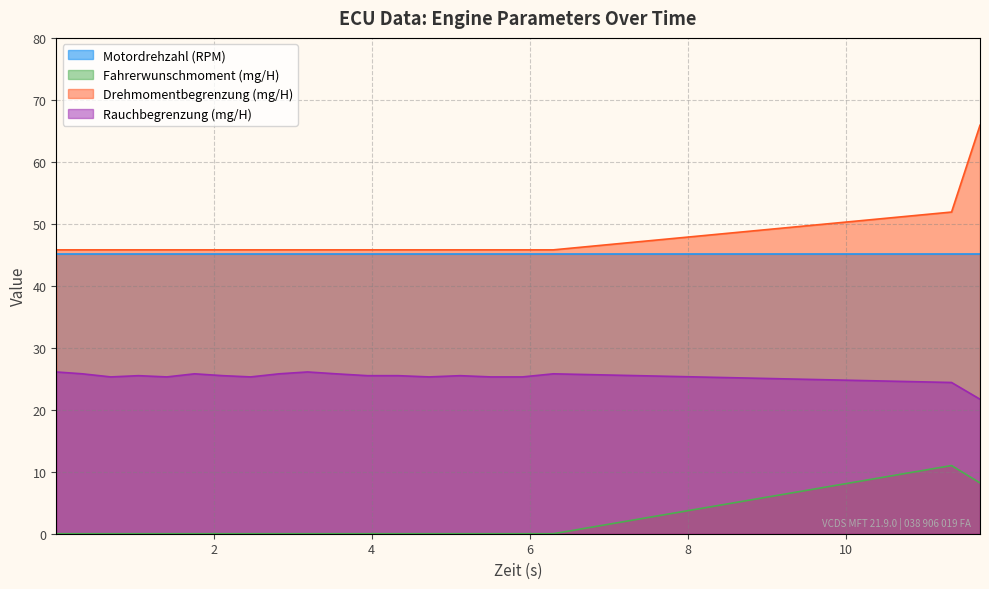

What are all the series names shown in the legend?

Motordrehzahl (RPM), Fahrerwunschmoment (mg/H), Drehmomentbegrenzung (mg/H), Rauchbegrenzung (mg/H)